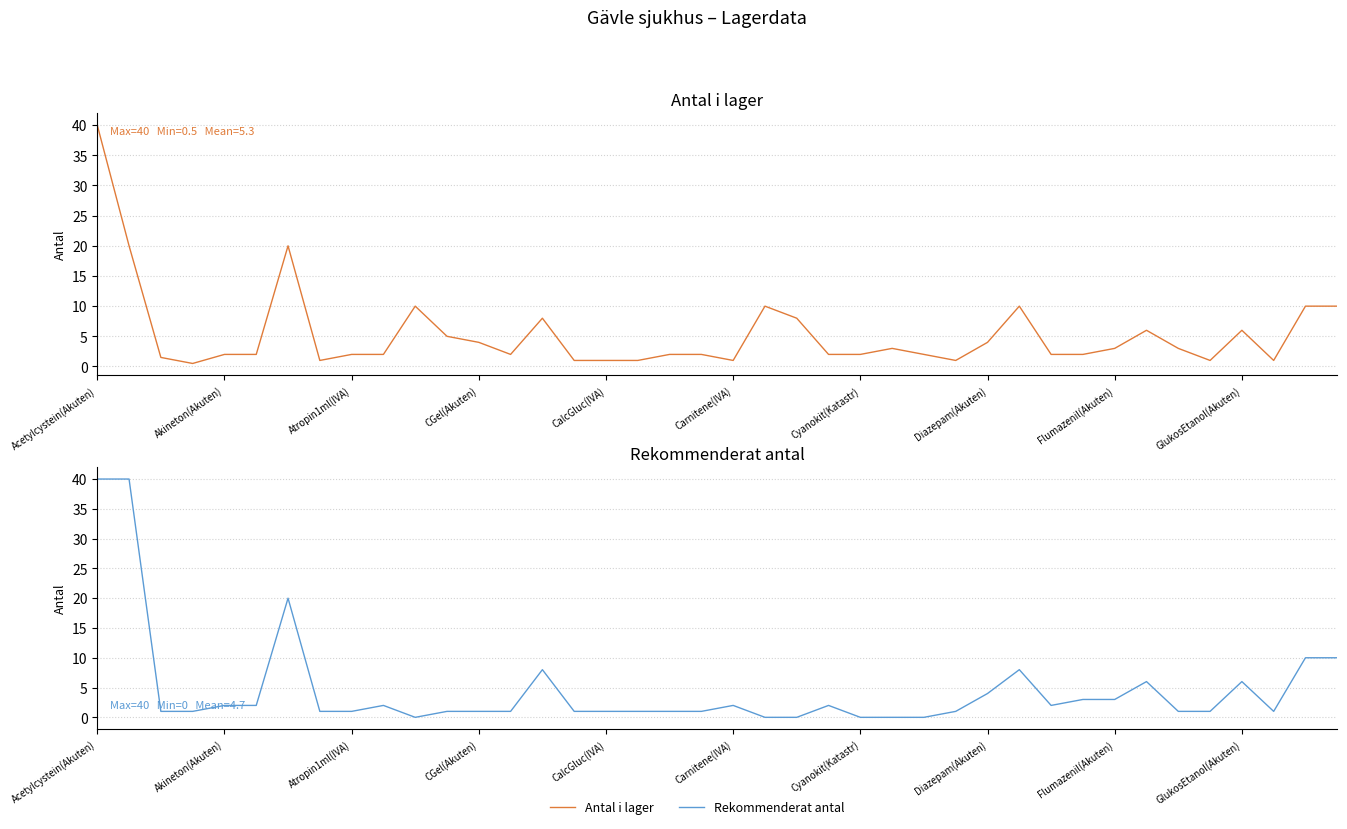

Is it true that Rekommenderat antal equals 1.3 at Atropin1ml(IVA)?

False